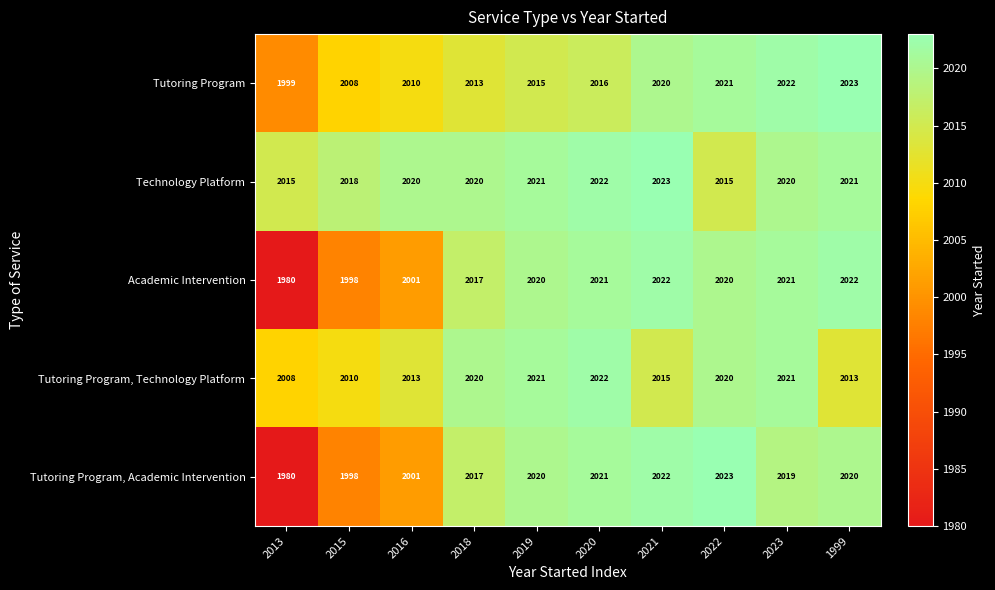

What is the smallest value displayed?

1980